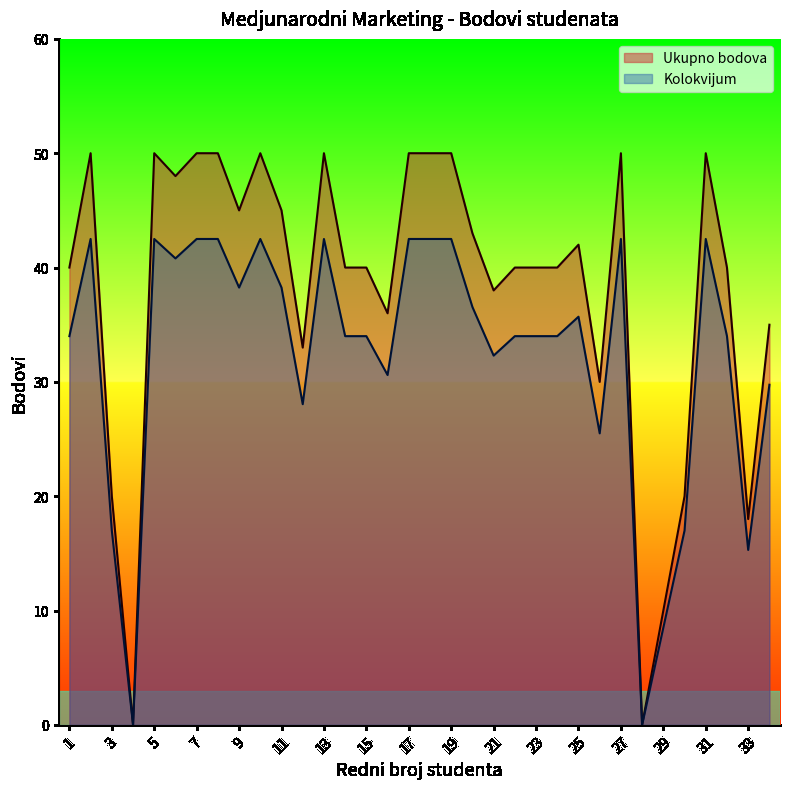

Reading left to right, extract all data points from this chart.

Ukupno bodova: 40.0	50.0	20.0	0.0	50.0	48.0	50.0	50.0	45.0	50.0	45.0	33.0	50.0	40.0	40.0	36.0	50.0	50.0	50.0	43.0	38.0	40.0	40.0	40.0	42.0	30.0	50.0	0.0	10.0	20.0	50.0	40.0	18.0	35.0
Kolokvijum: 34.0	42.5	17.0	0.0	42.5	40.8	42.5	42.5	38.2	42.5	38.2	28.1	42.5	34.0	34.0	30.6	42.5	42.5	42.5	36.5	32.3	34.0	34.0	34.0	35.7	25.5	42.5	0.0	8.5	17.0	42.5	34.0	15.3	29.8